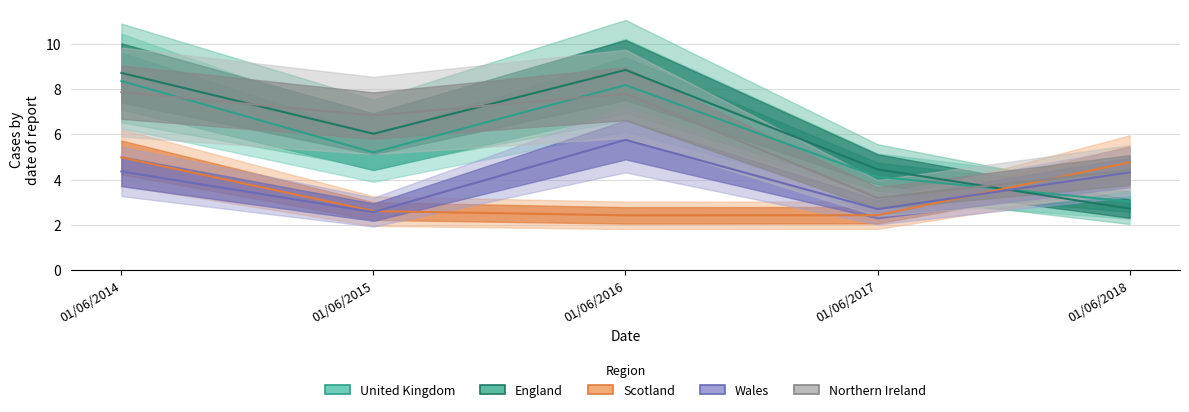

In England line, how many points are higher than both neighbors (excluding endpoints)?

1